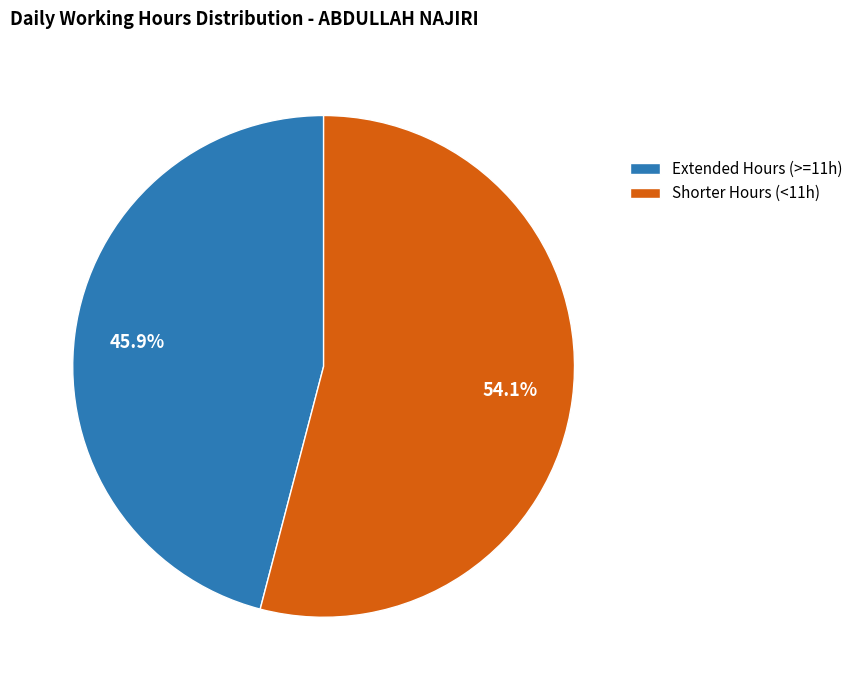

Is there a majority slice in this chart?

Yes